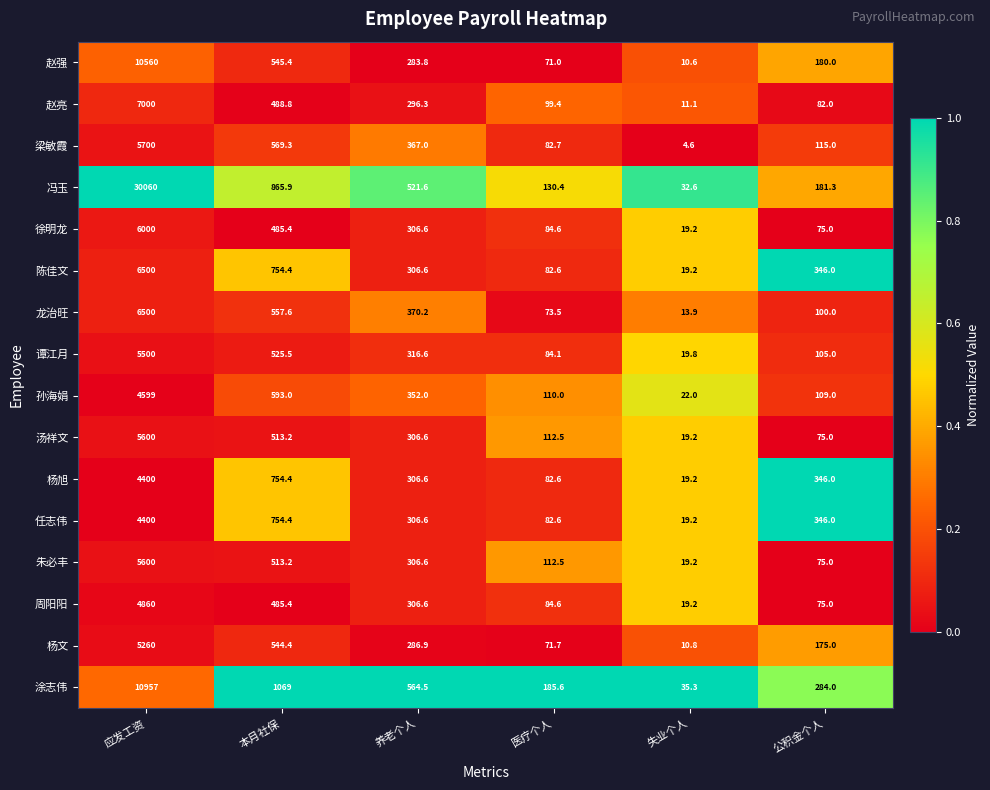

Is the value of 周阳阳 at 失业个人 greater than the value of 朱必丰 at 应发工资?

No